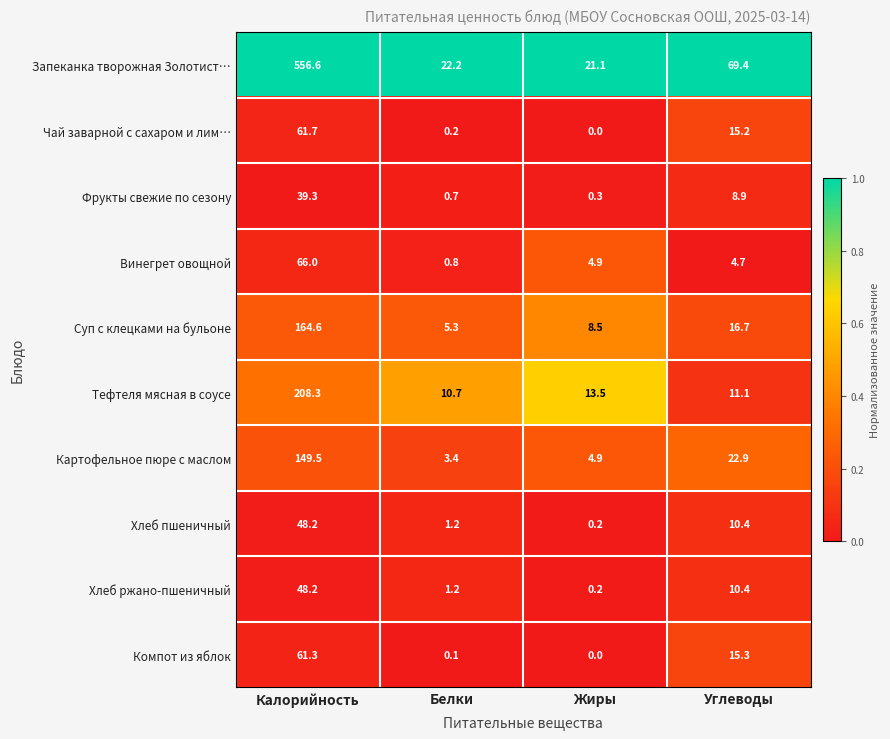

List the labels in order of Запеканка творожная Золотист… value, largest first.

Калорийность, Углеводы, Белки, Жиры